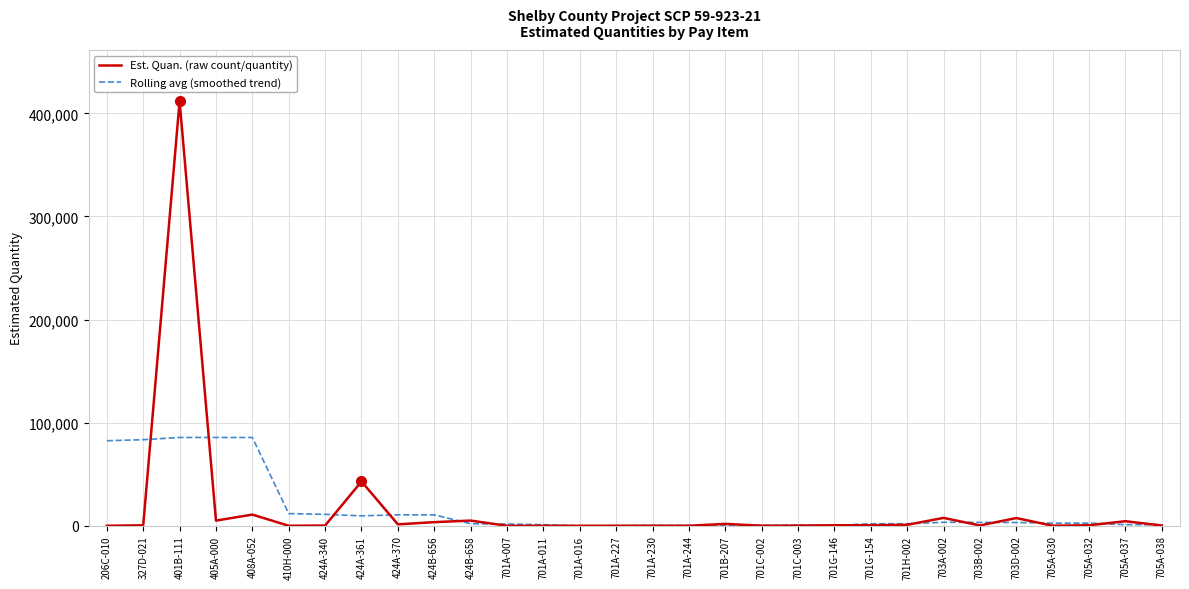

Is the value of Rolling avg (smoothed trend) at 424A-370 greater than the value of Est. Quan. (raw count/quantity) at 401B-111?

No